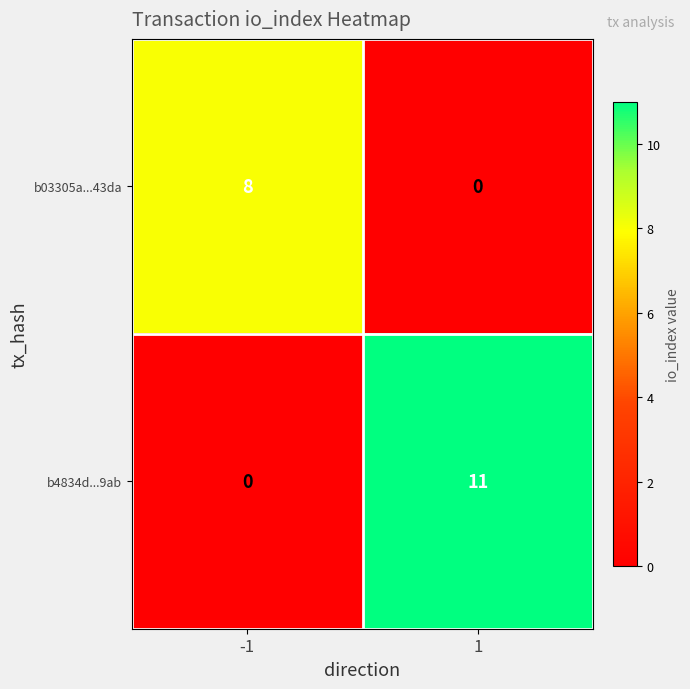

What is the difference between the highest and lowest values at -1?

8